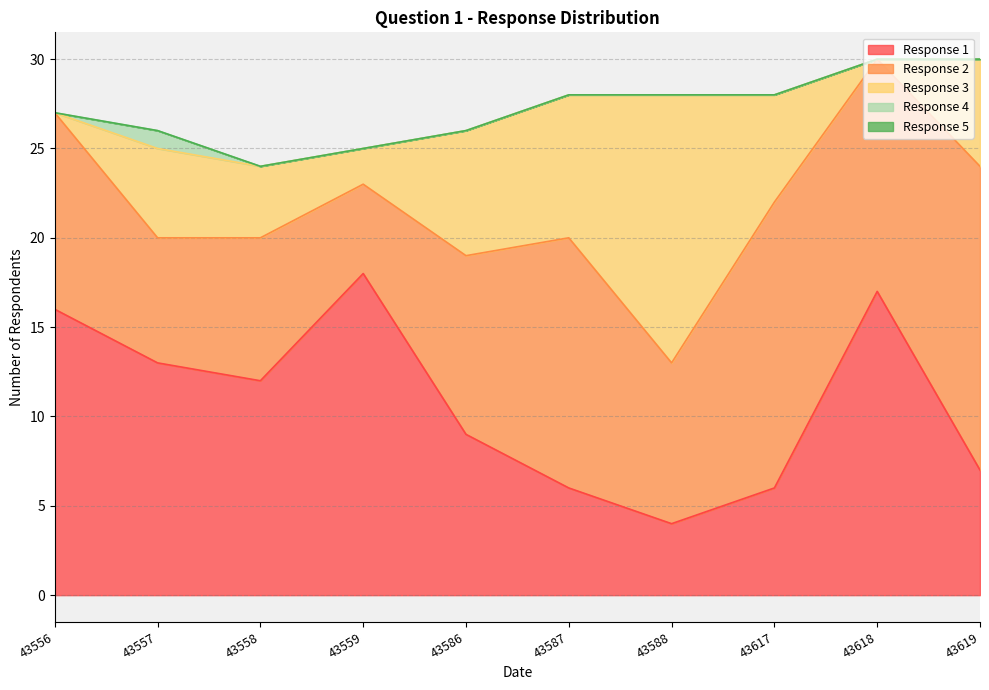

What is the spread (max minus min) of values at 43558?

12